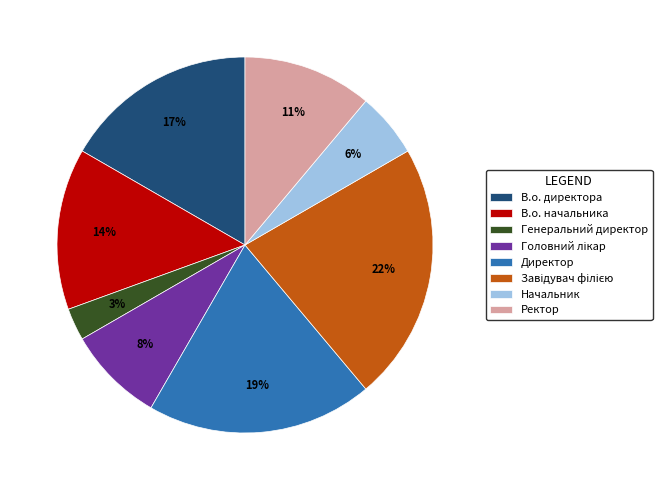

What is the ratio of the value at Директор to the value at В.о. начальника?

1.4